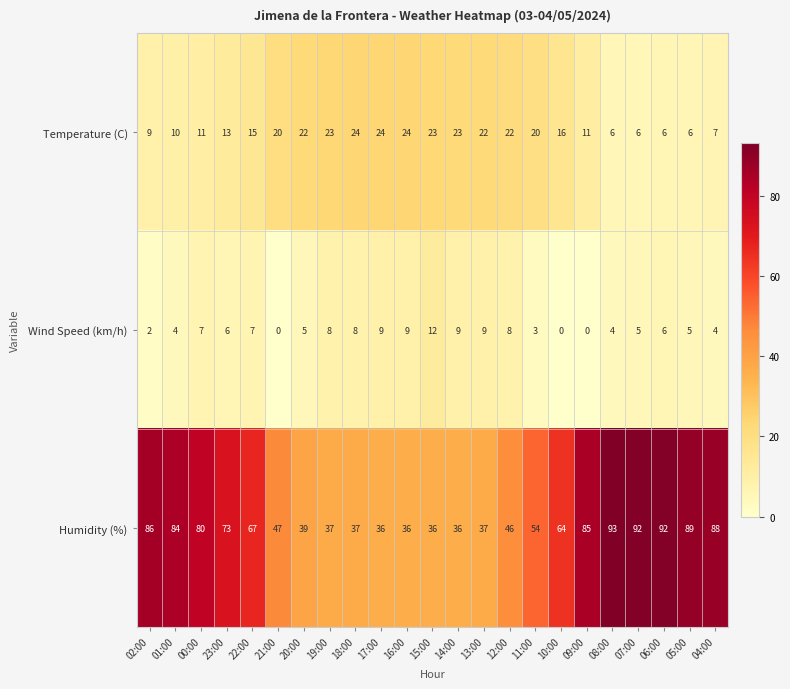

Which series has the largest total across all categories?

Humidity (%)